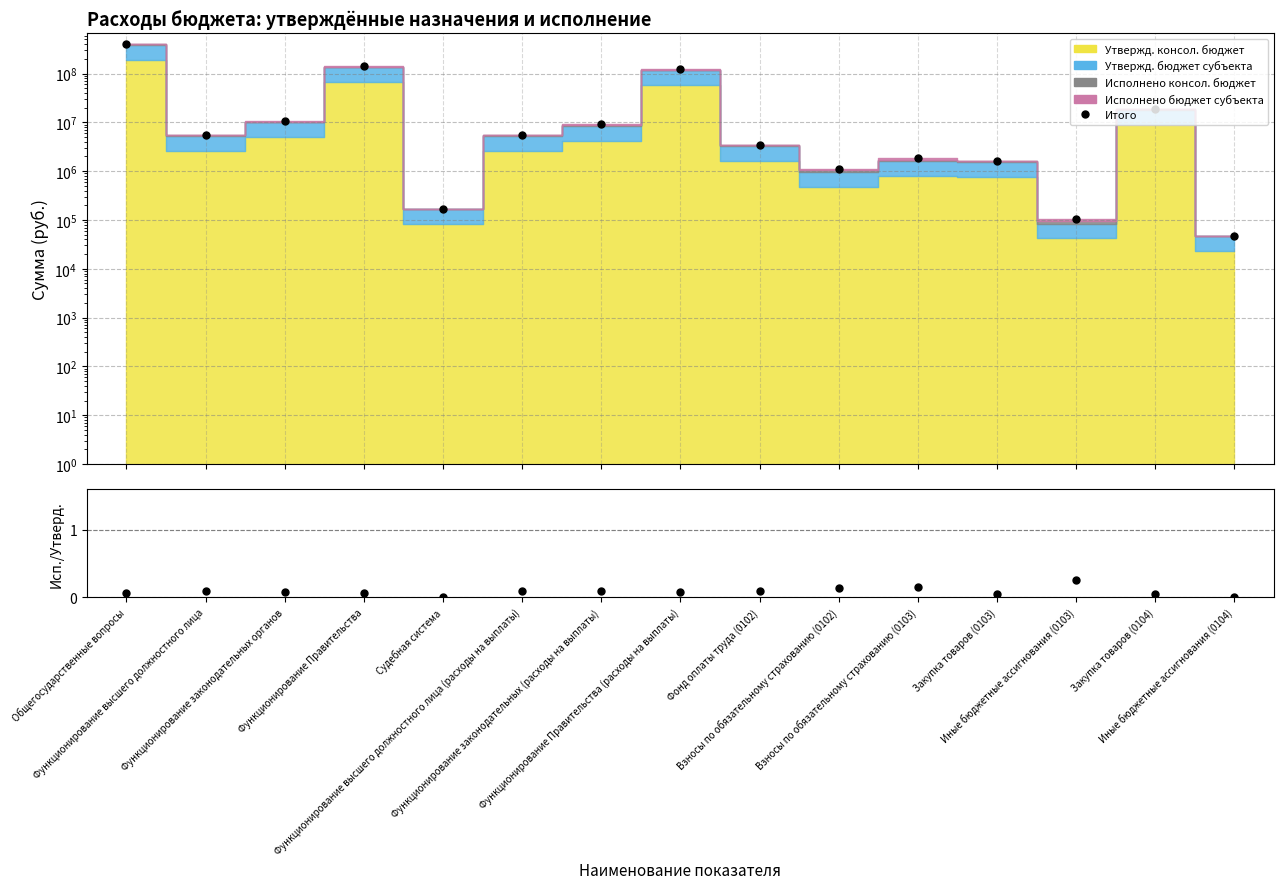

What position from the left is Функционирование Правительства (расходы на выплаты)?

8